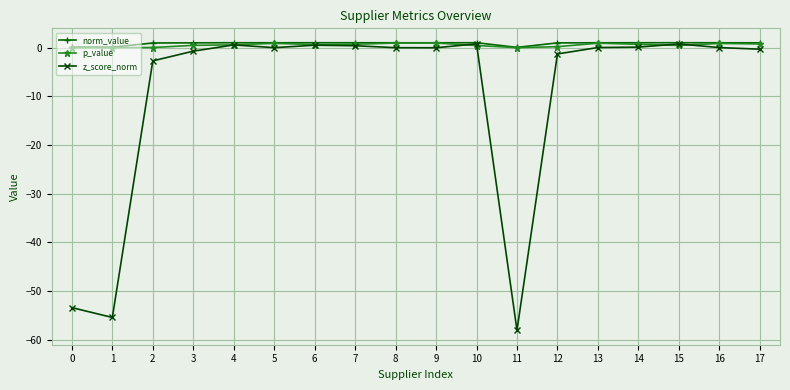

Which series has the widest spread of values?

z_score_norm